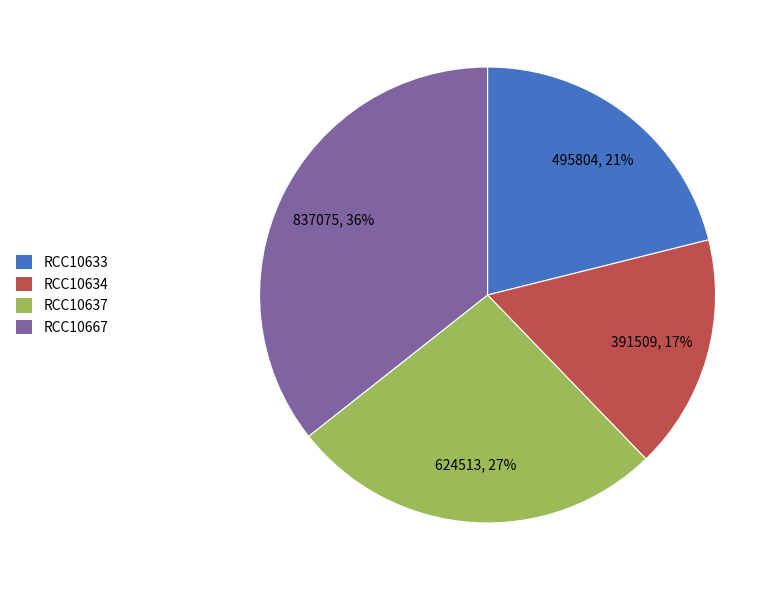

The RCC10633 slice represents 10% of the pie. True or false?

False